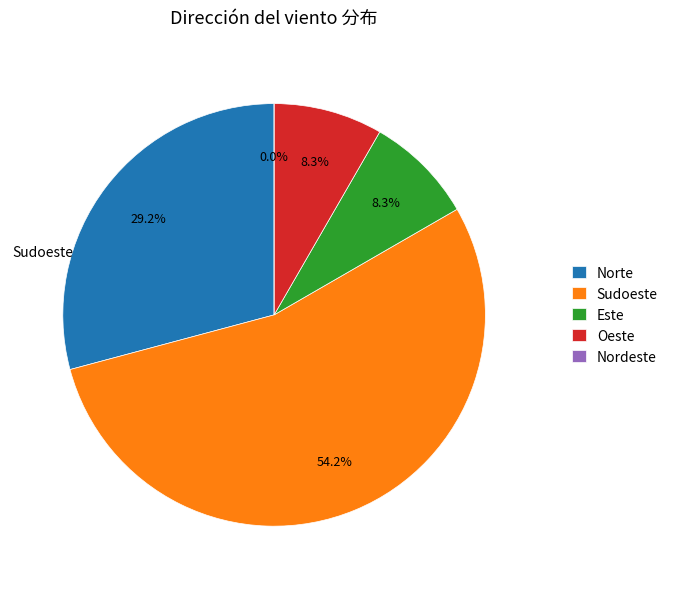

The Sudoeste slice represents 54% of the pie. True or false?

True